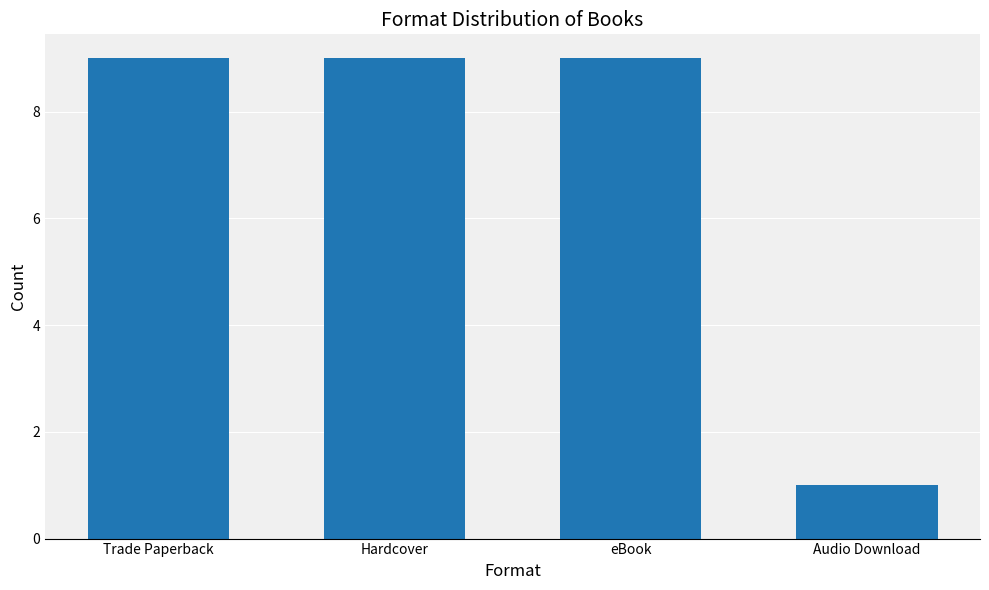

True or false: the data shows 9 at eBook.

True